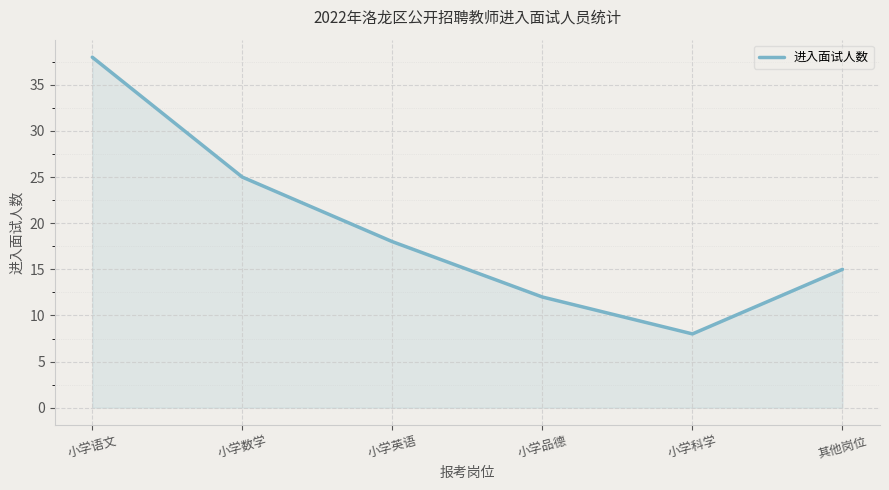

Count the values in the range 12 to 25.

4